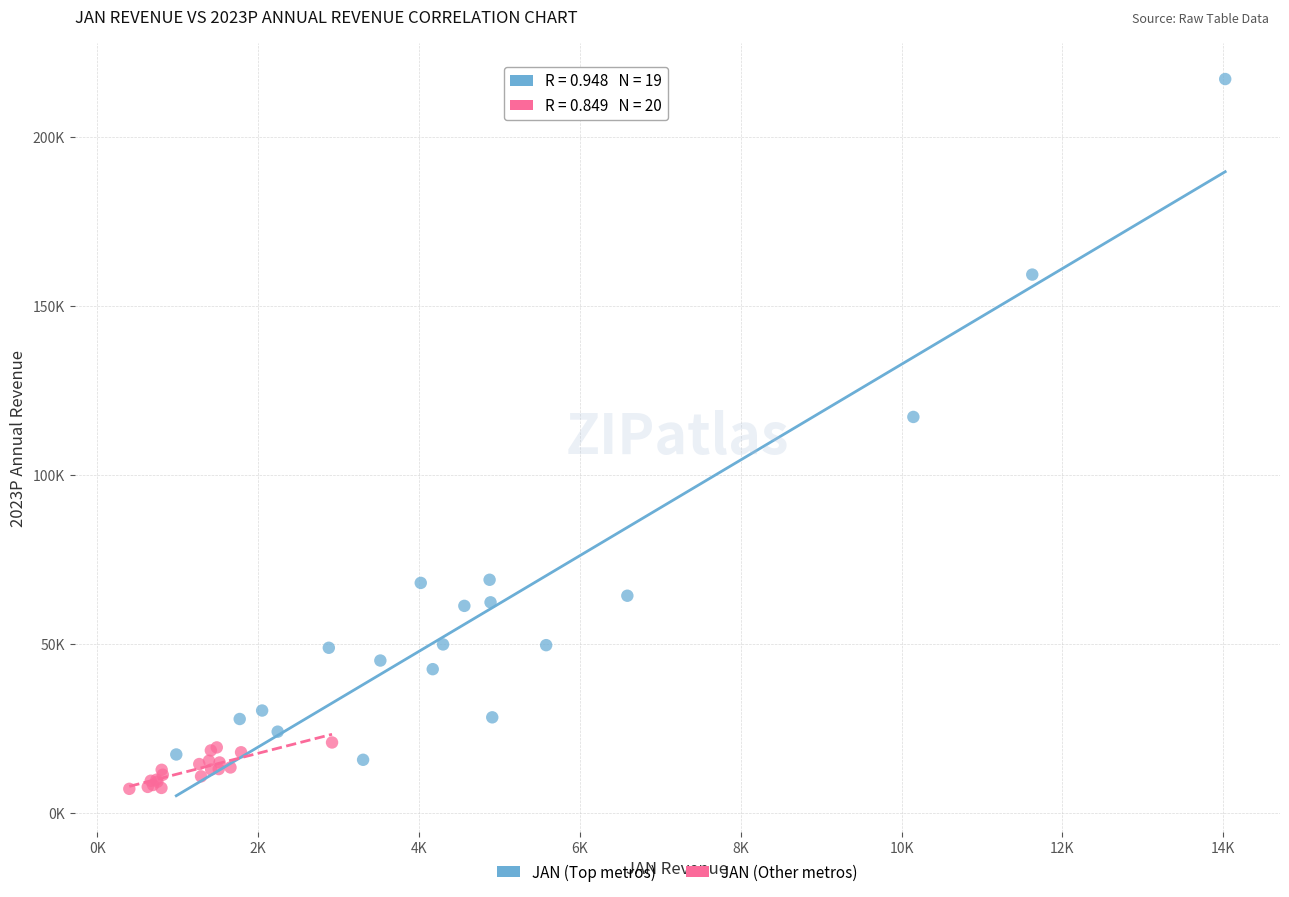

Which series reaches the maximum Y coordinate?

JAN (Top metros)